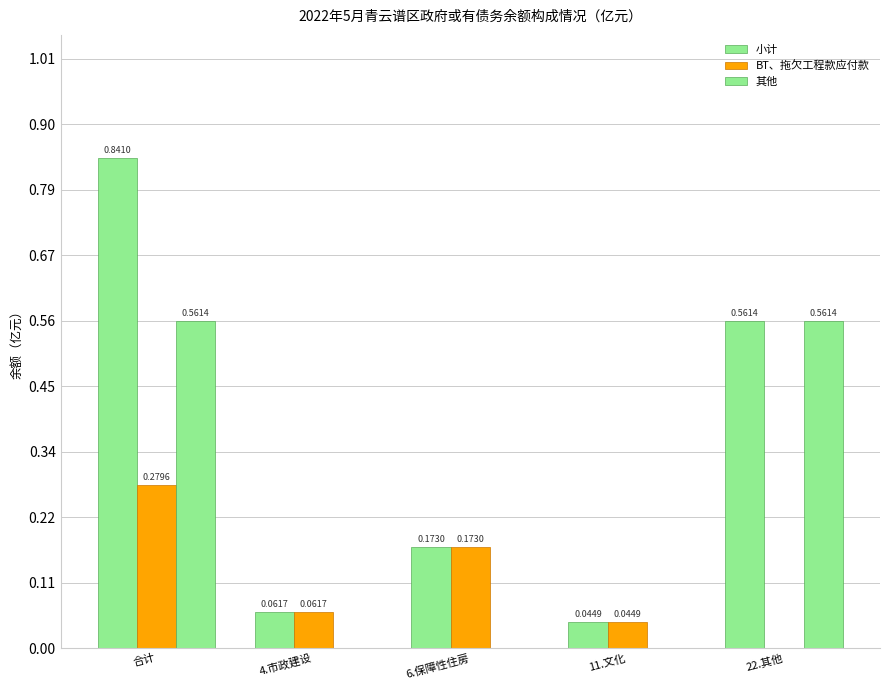

Are the bars grouped side by side (vs. stacked)?

Yes